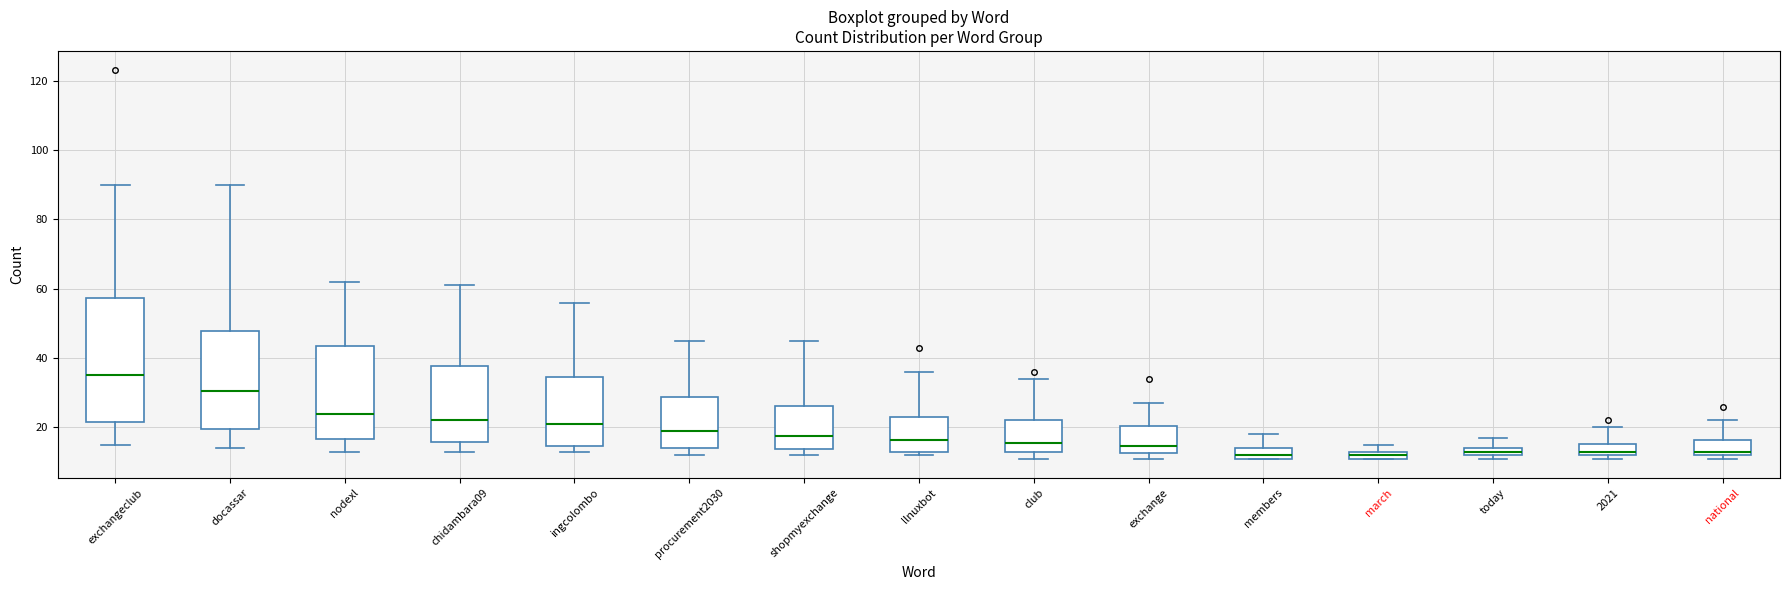

Which box's median line is the highest?

exchangeclub